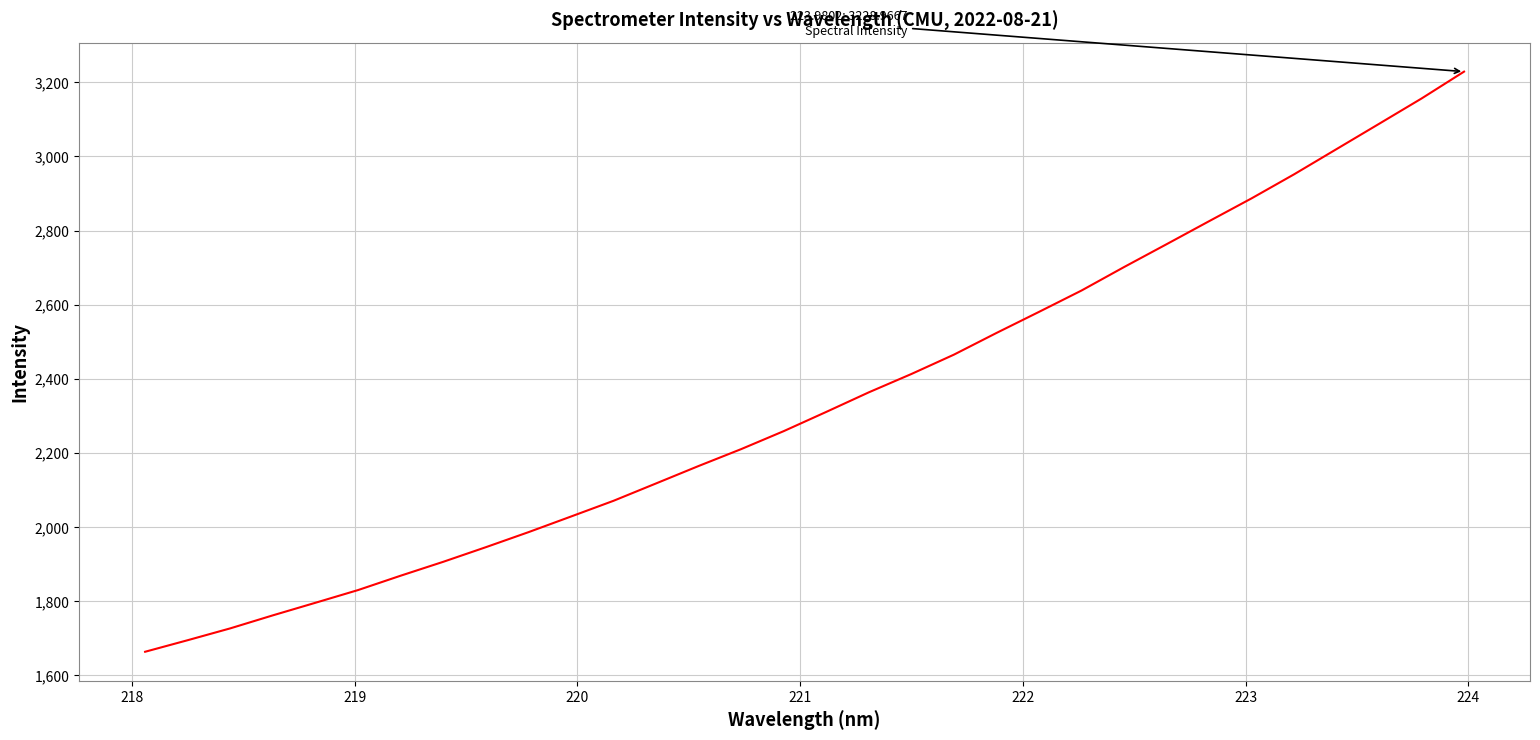

True or false: the data has more than 0 interior local peaks.

False